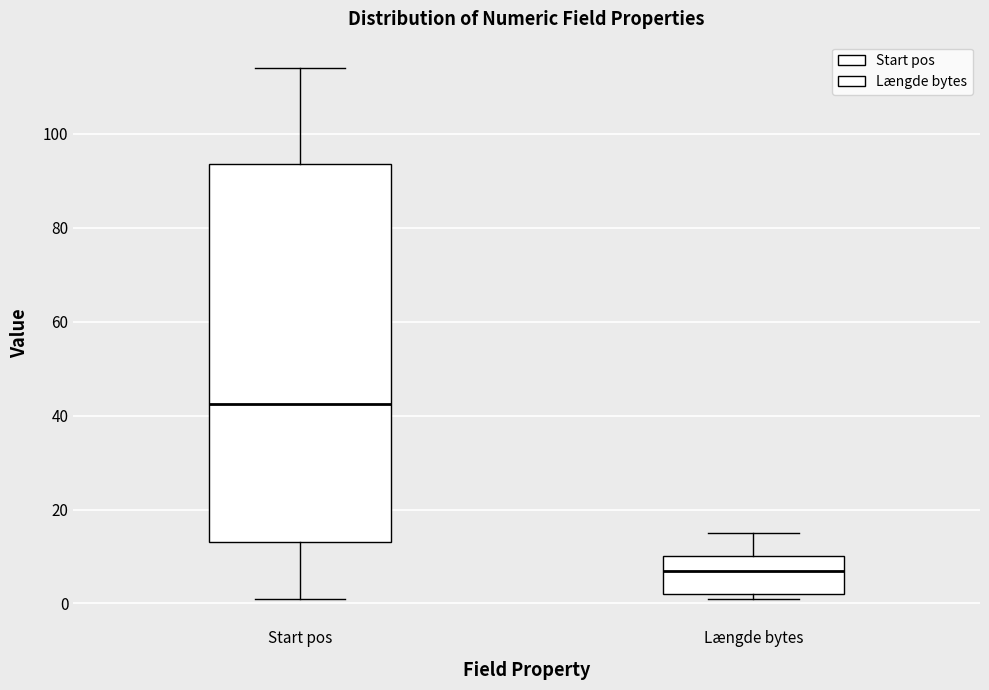

Comparing the boxes themselves (not the whiskers), which one is the tallest?

Start pos